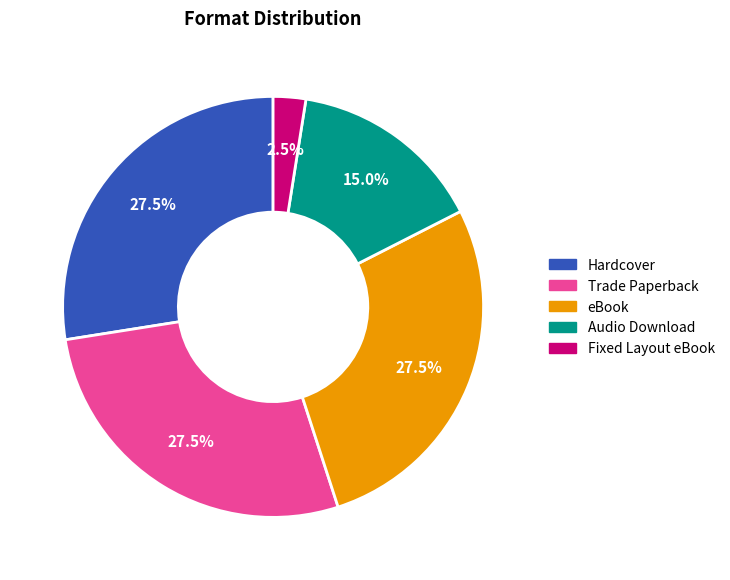

To the nearest percent, what is the difference between the Fixed Layout eBook and Hardcover slice percentages?

25%